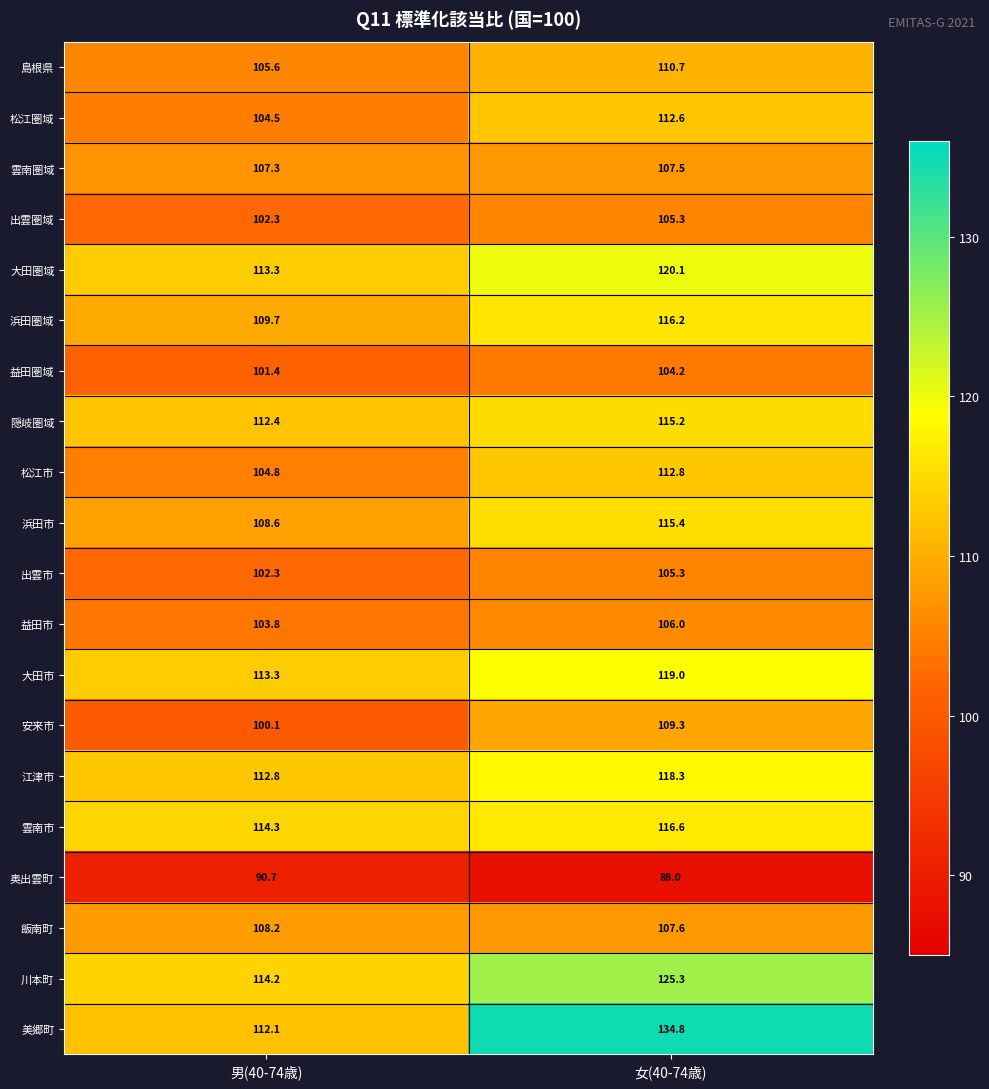

True or false: 益田市 has a value of 23.6 at 女(40-74歳).

False